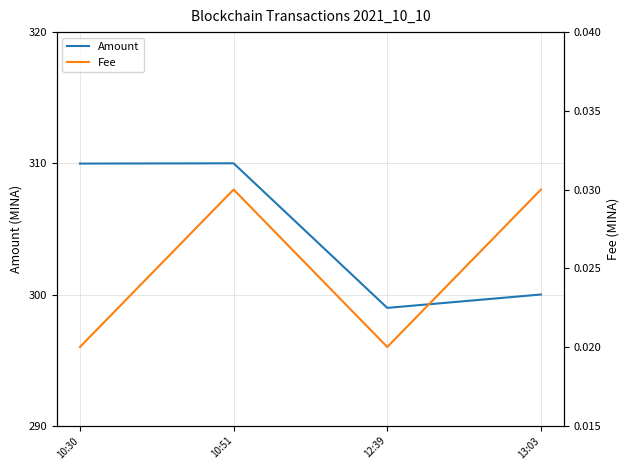

At how many categories does at least one series exceed 268?

4